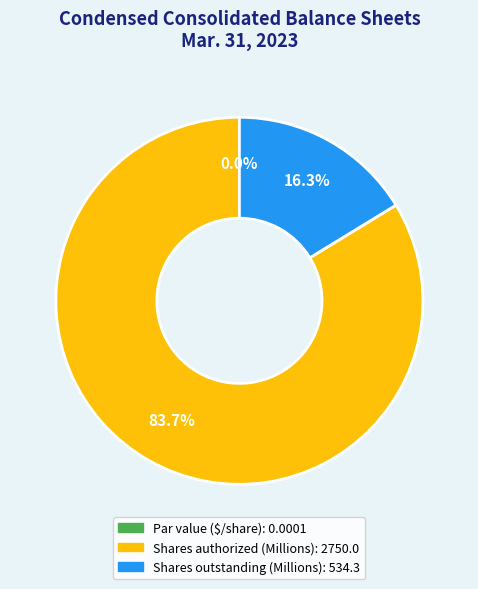

What portion of the pie excludes Shares authorized (Millions)?

16.3%